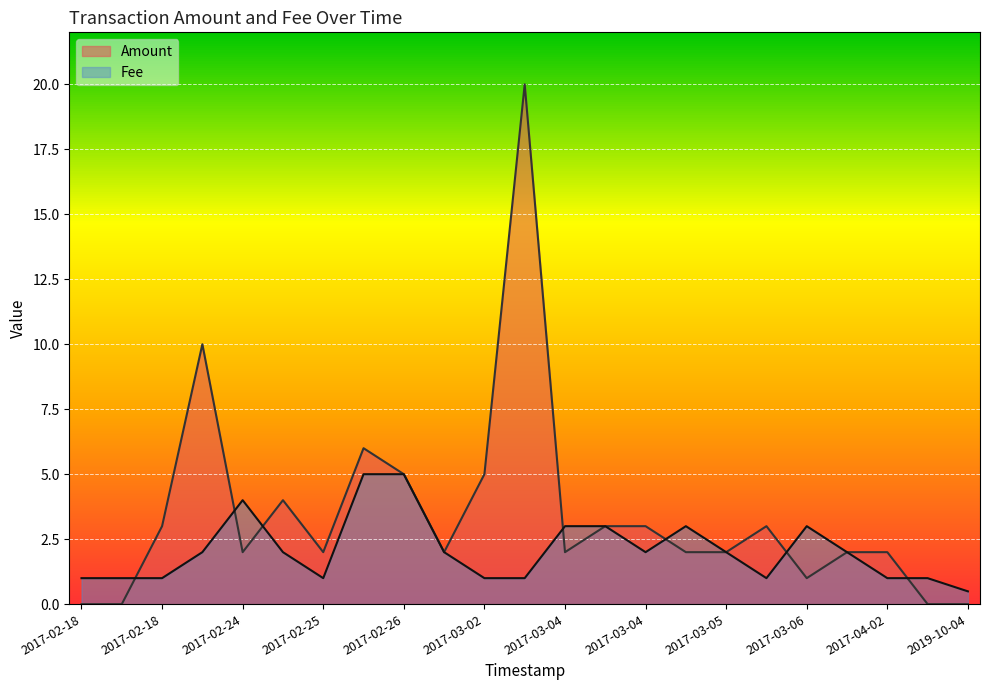

What is the sum of the Fee values at 2017-02-27 and 2017-03-04?

8.0